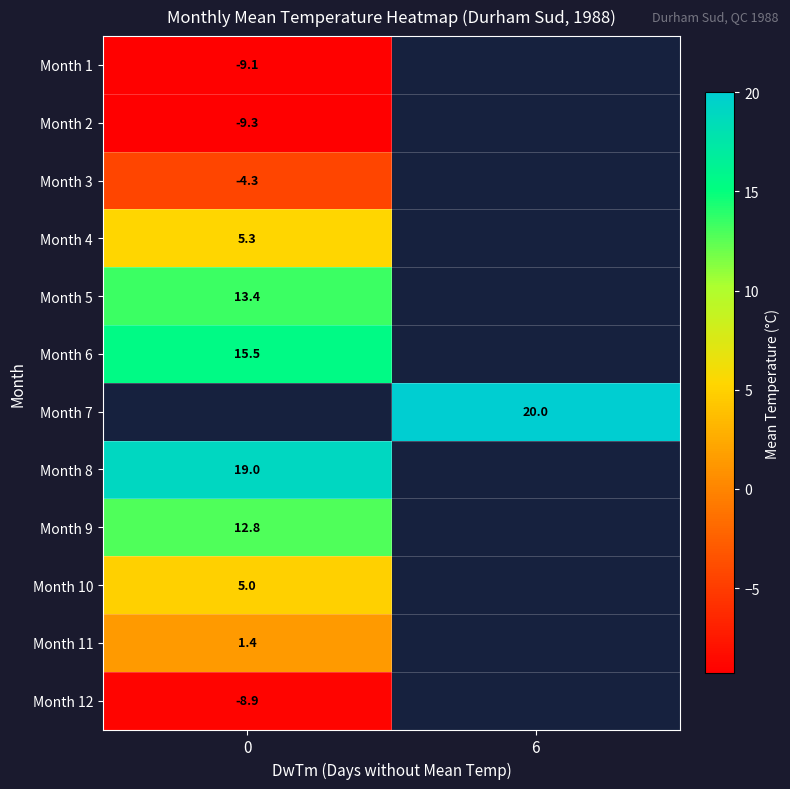

What is the minimum value for row_0?

-9.1